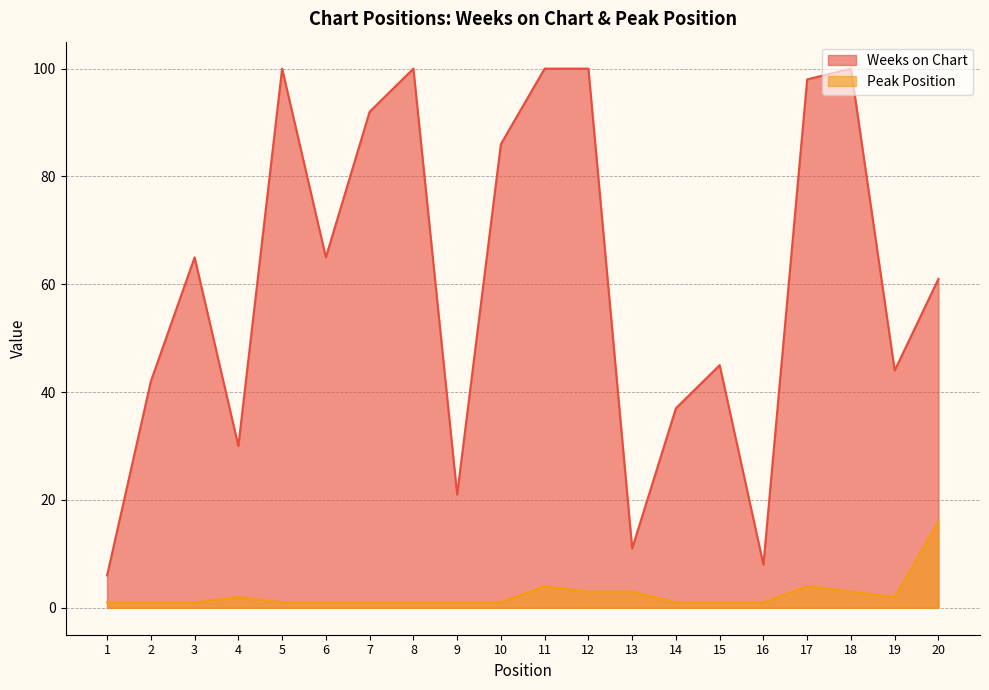

The value of Peak Position at 15 is 0. True or false?

False